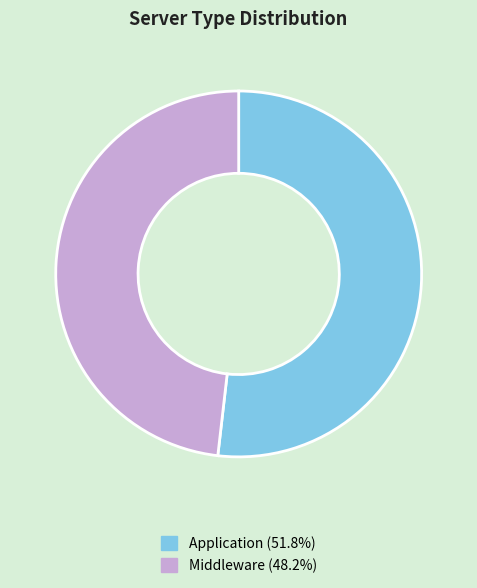

Count the number of slices in the pie.

2